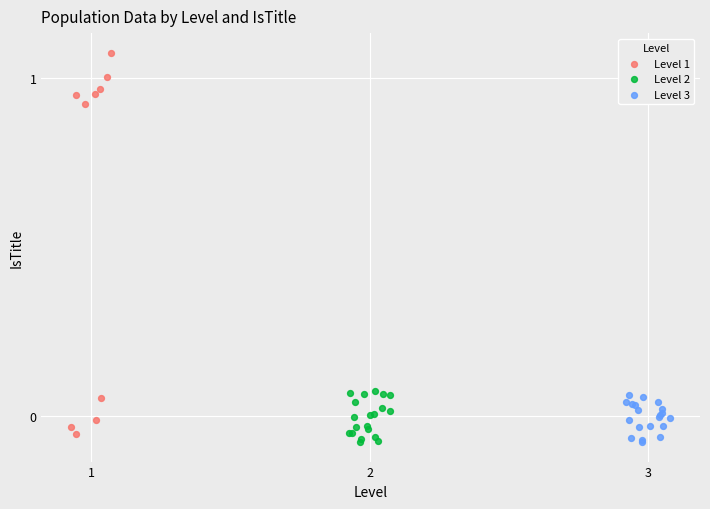

Which series contains the highest Y value?

Level 1